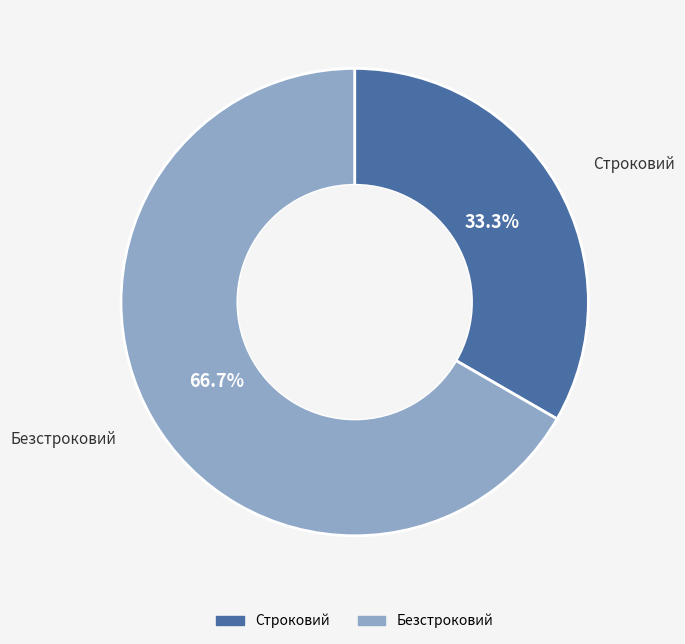

Which slice is the largest?

Безстроковий